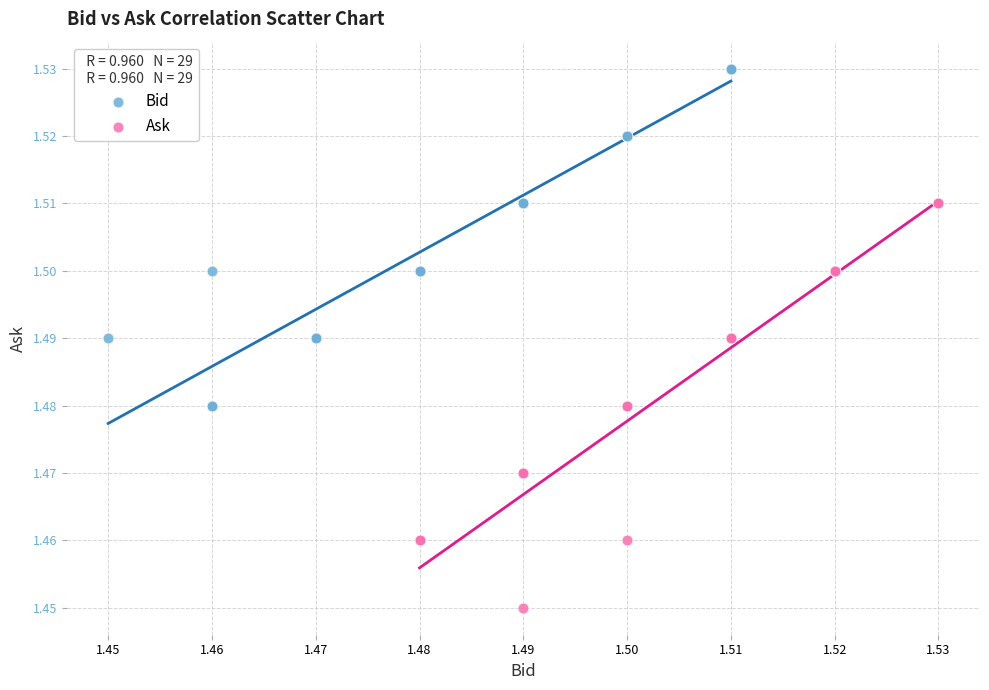

Which series reaches the minimum Y coordinate?

Ask